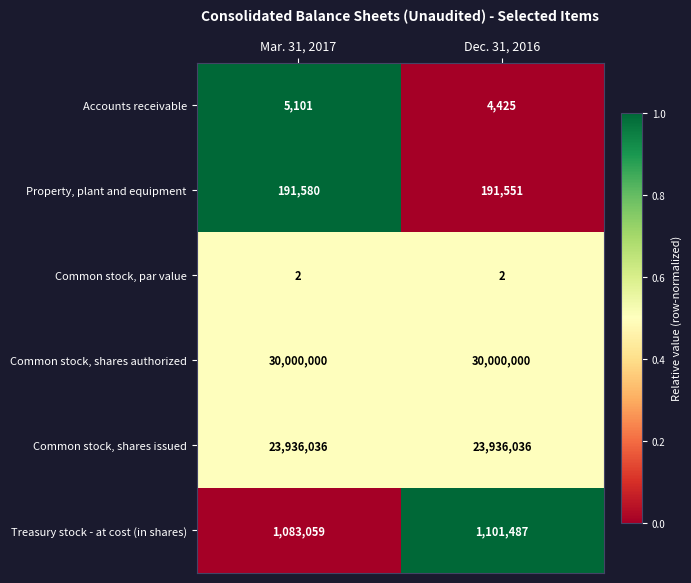

What is the highest value of the Treasury stock - at cost (in shares) series?

1101487